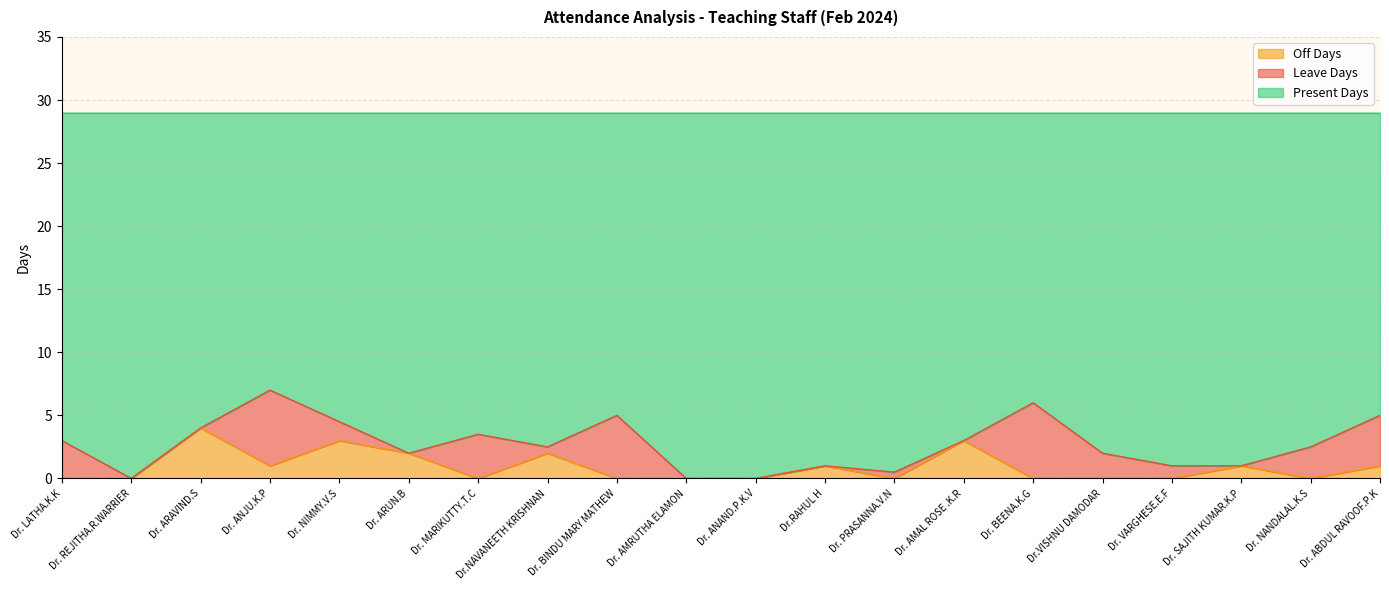

How many lines are shown in the chart?

3